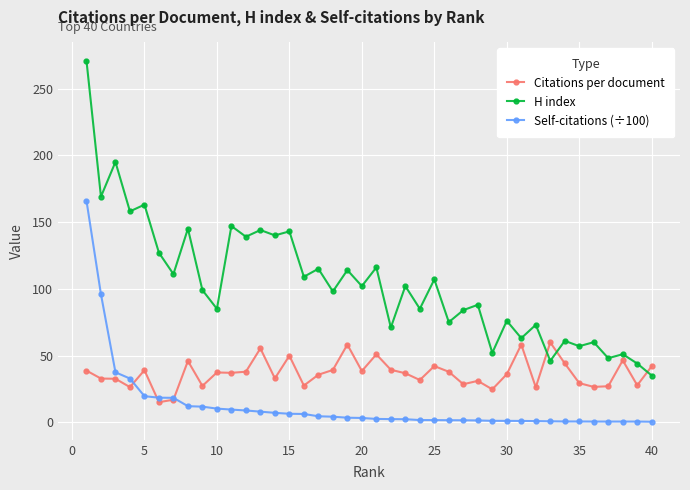

What is the value of the Self-citations (÷100) point at the 10th from the left?

10.2